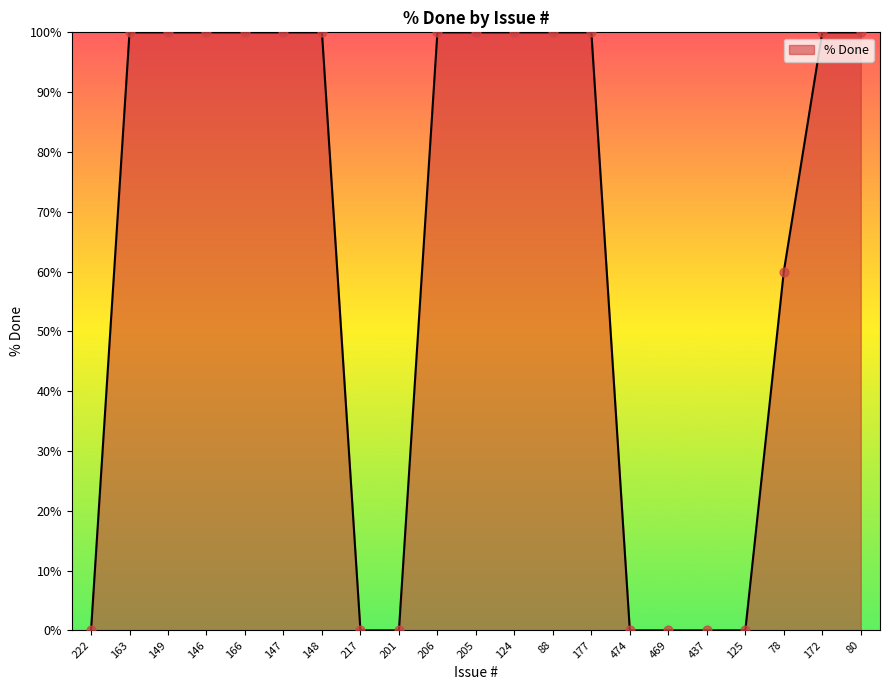

Between 125 and 177, which is larger?

177